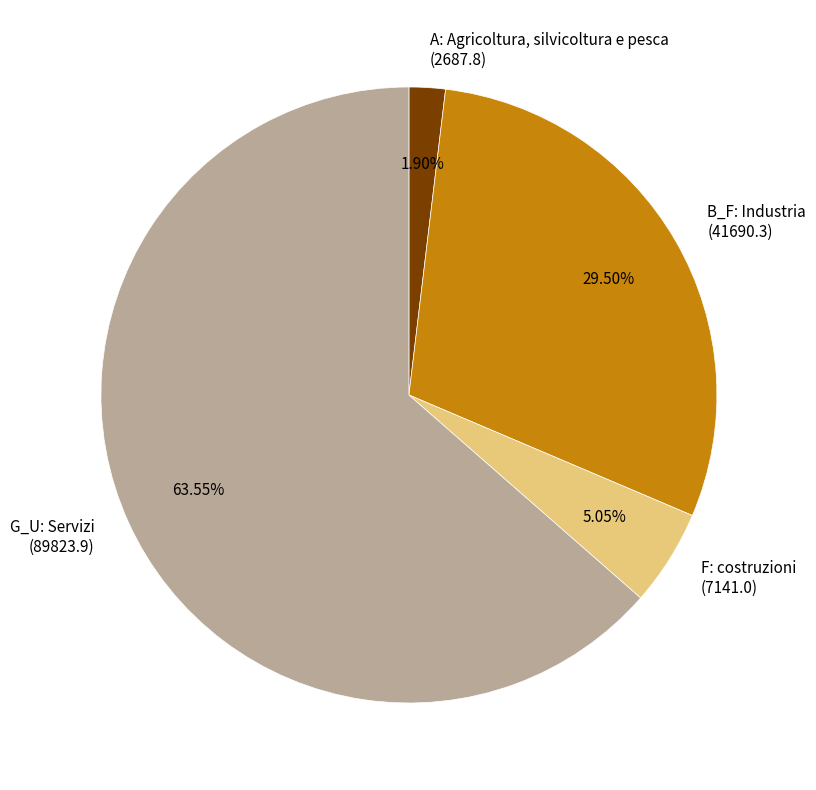

True or false: G_U: Servizi accounts for 71% of the total.

False